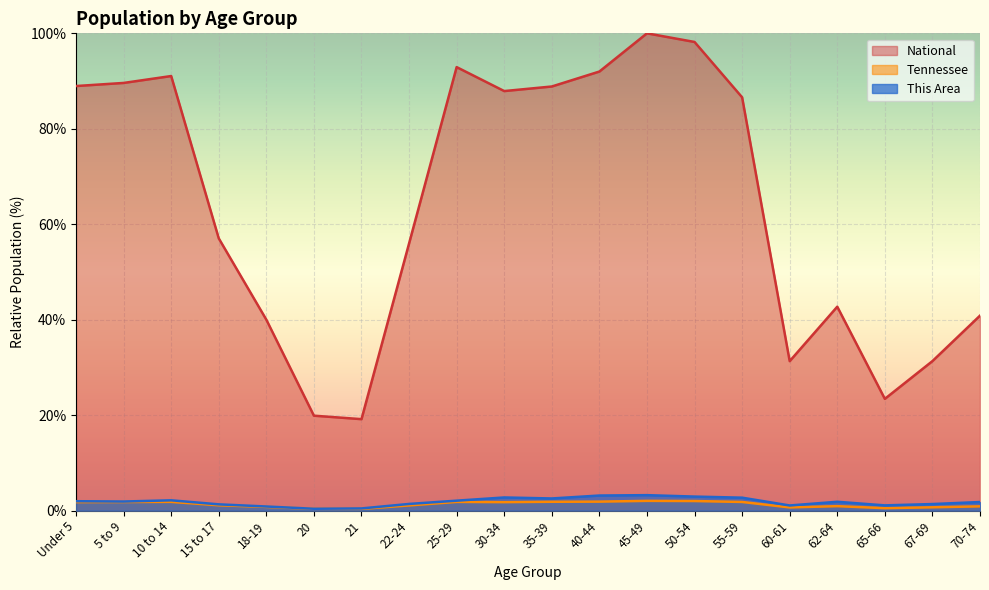

What is the lowest value of the National series?

19.2